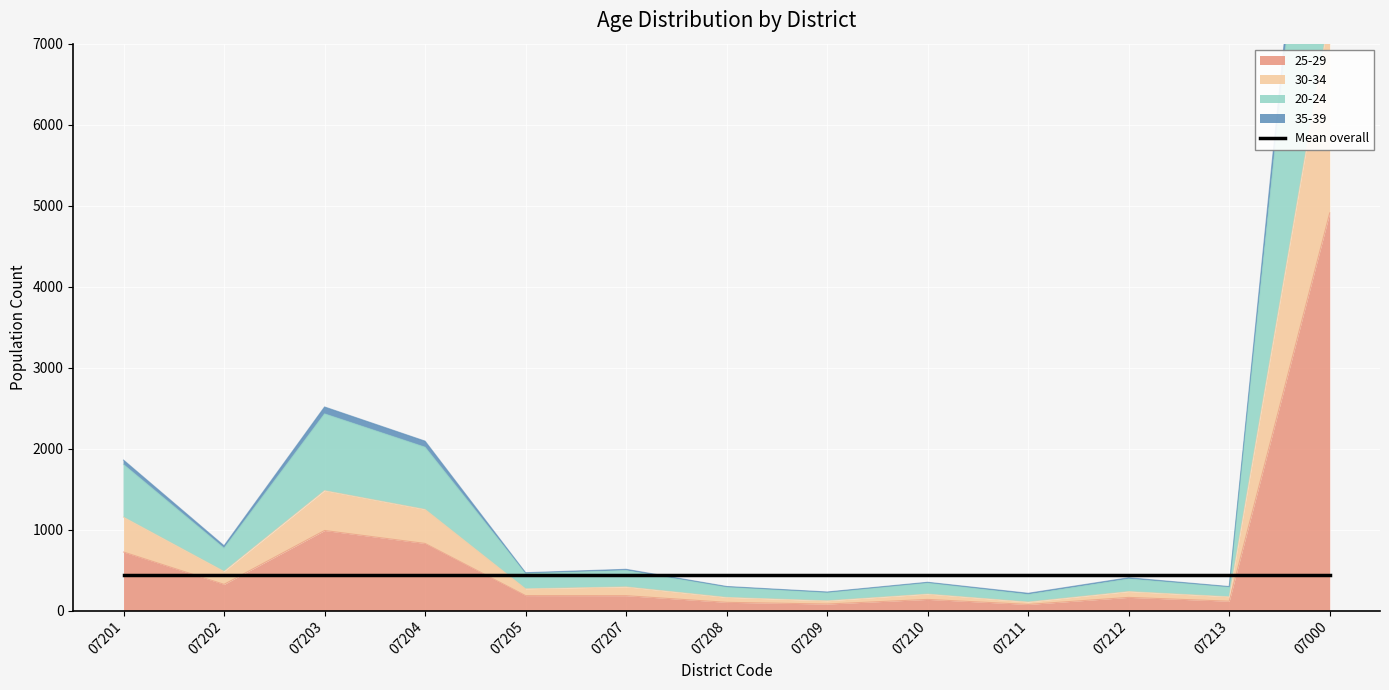

What is the lowest value of the 25-29 series?

75